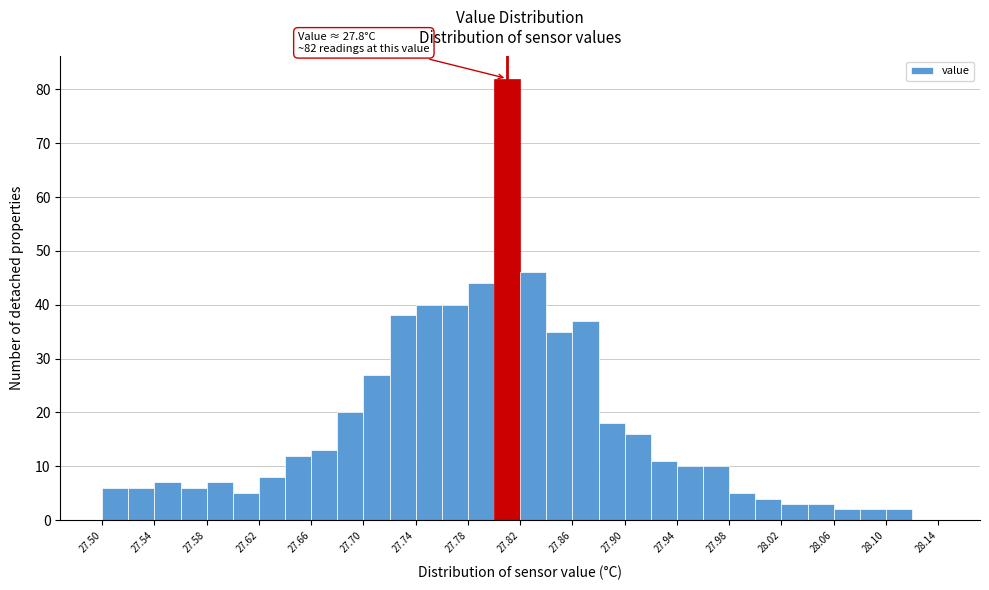

Which range on the x-axis has the tallest bar?

27.80 to 27.82